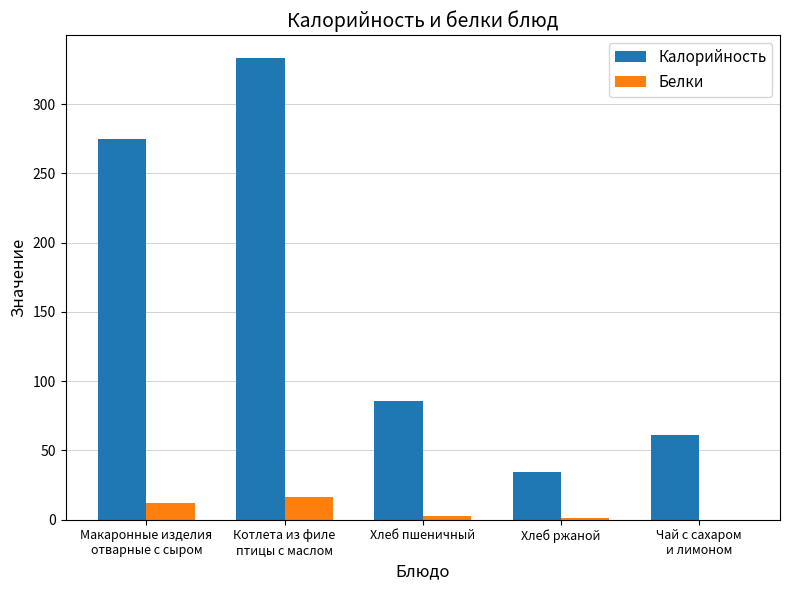

Which category has the highest value across all series?

Котлета из филе
птицы с маслом